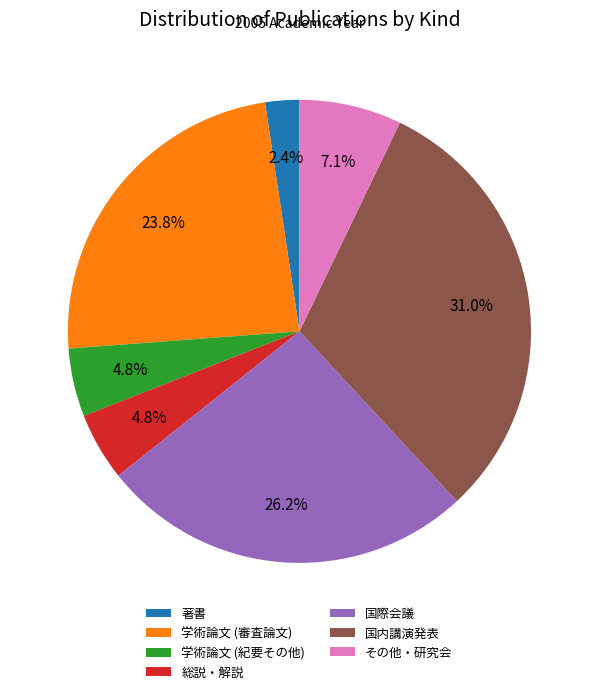

Does any single category account for the majority?

No